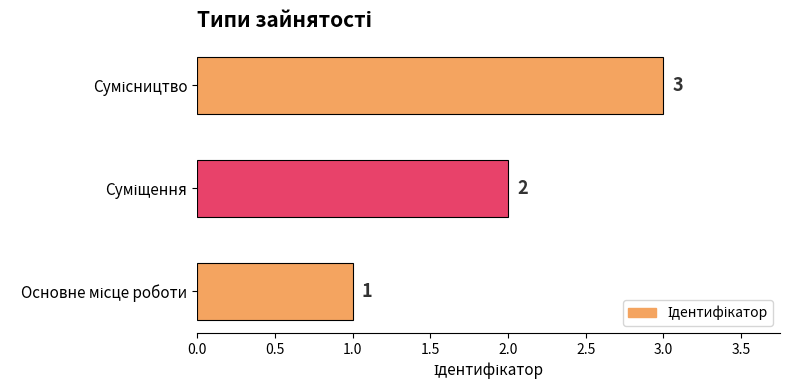

What is the greatest value displayed?

3